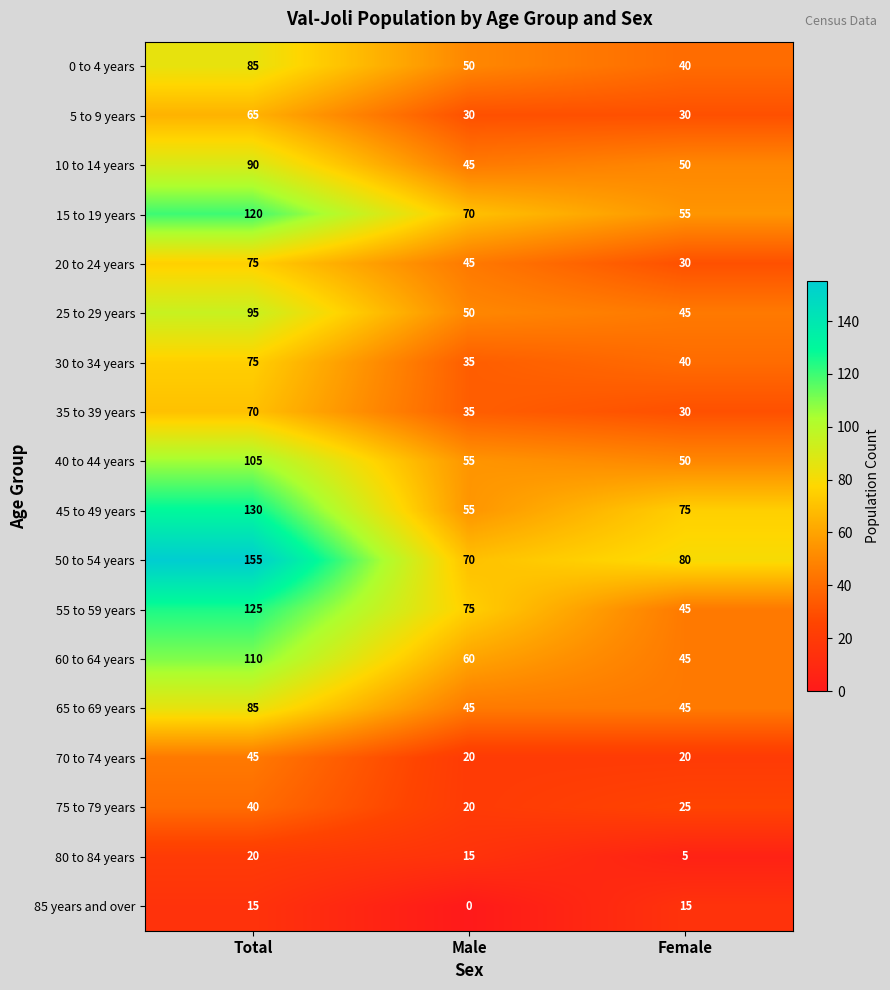

What is the average value of the 25 to 29 years series?

63